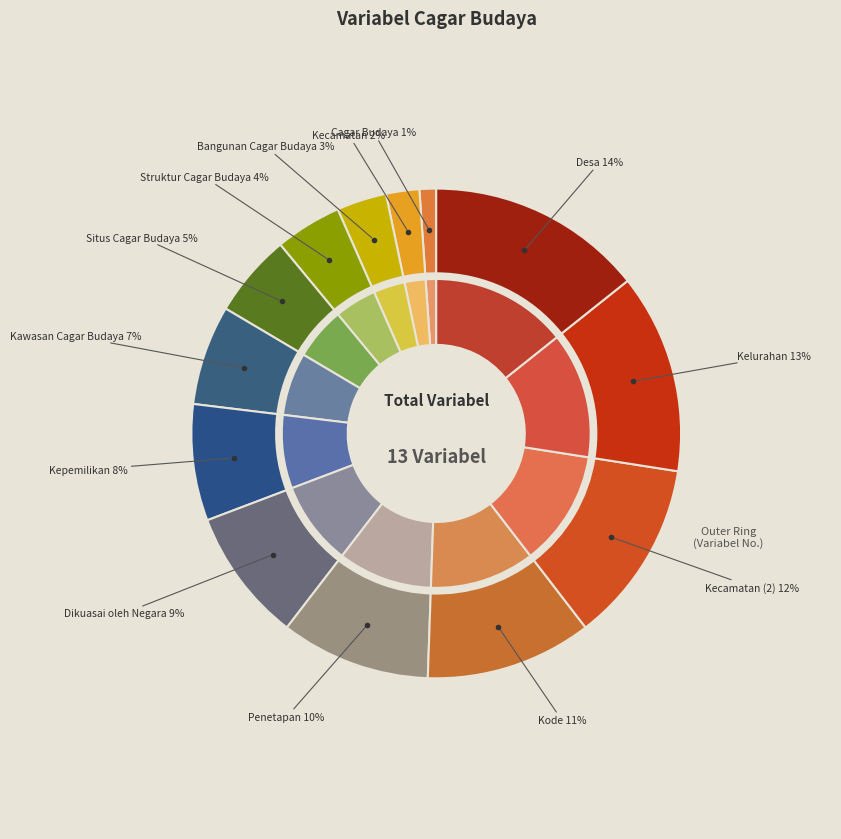

What percentage do Cagar Budaya and Kode together represent?

12.1%